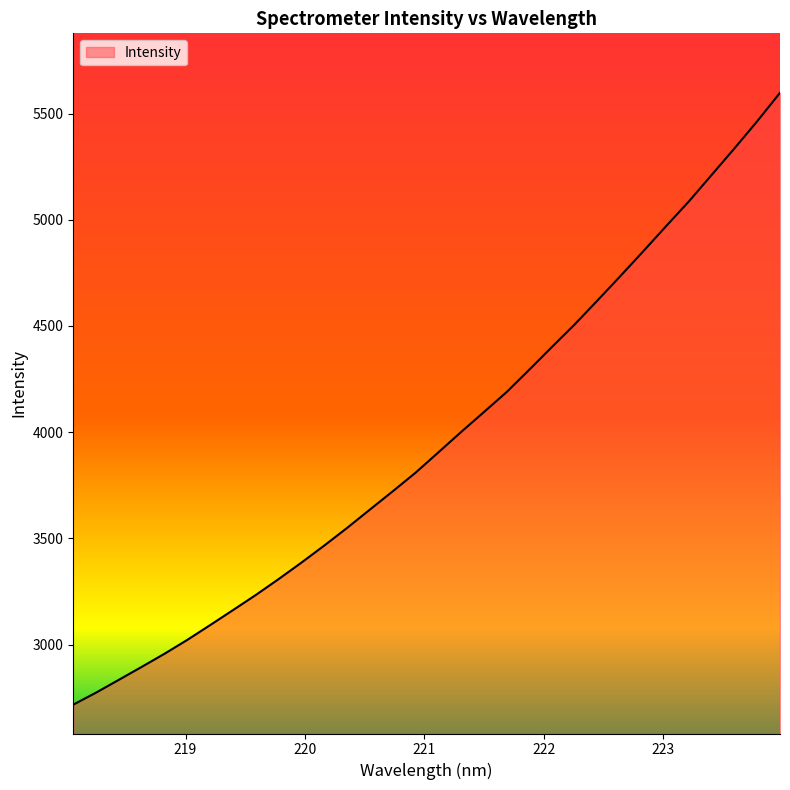

What is the smallest value displayed?

2717.5